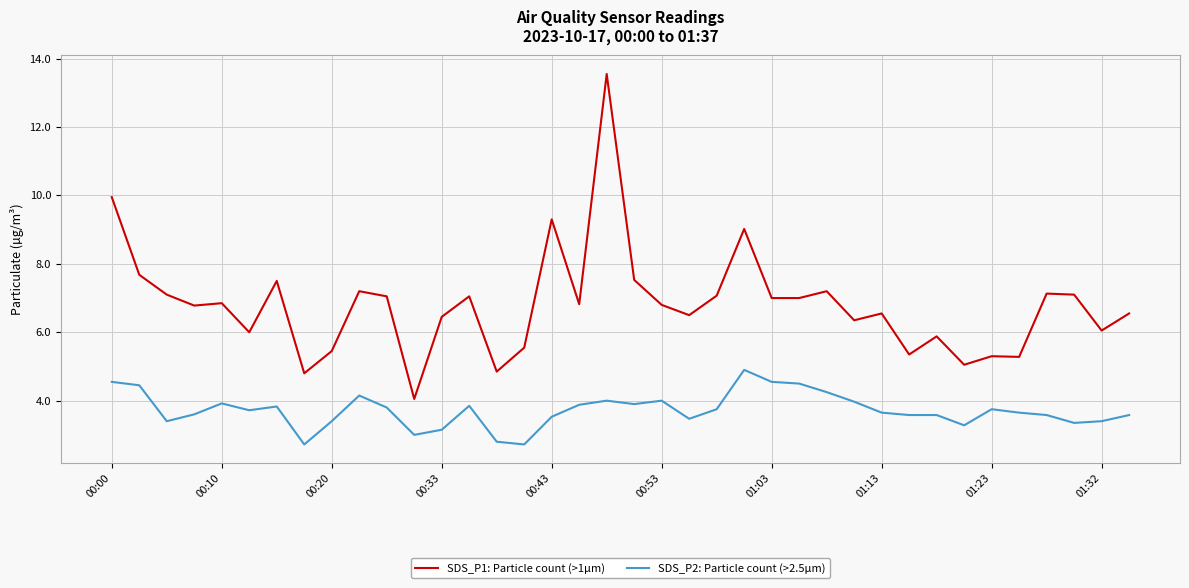

List the series in order of their peak value, lowest first.

SDS_P2: Particle count (>2.5µm), SDS_P1: Particle count (>1µm)